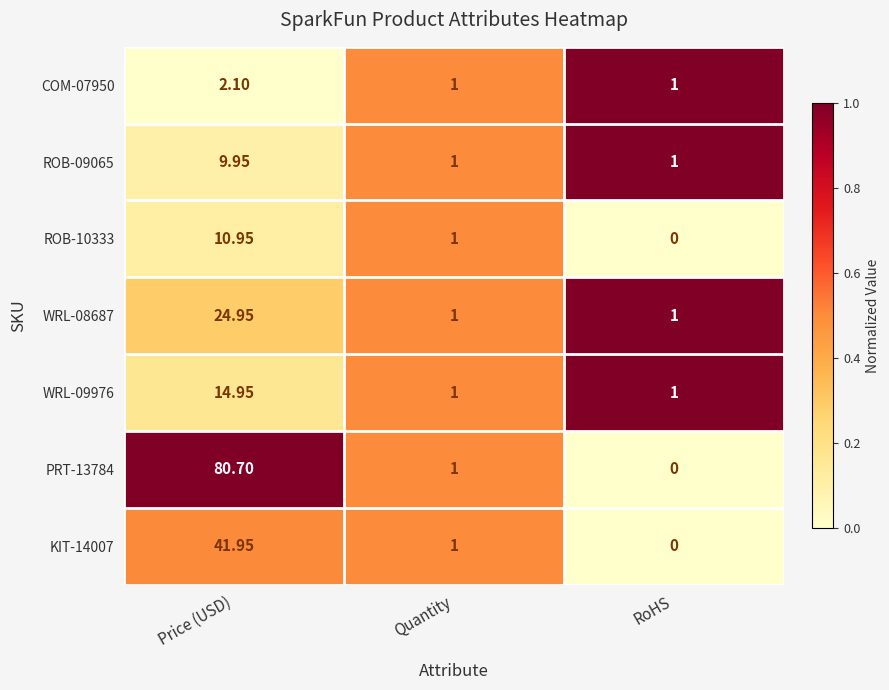

Which series has the widest spread of values?

PRT-13784